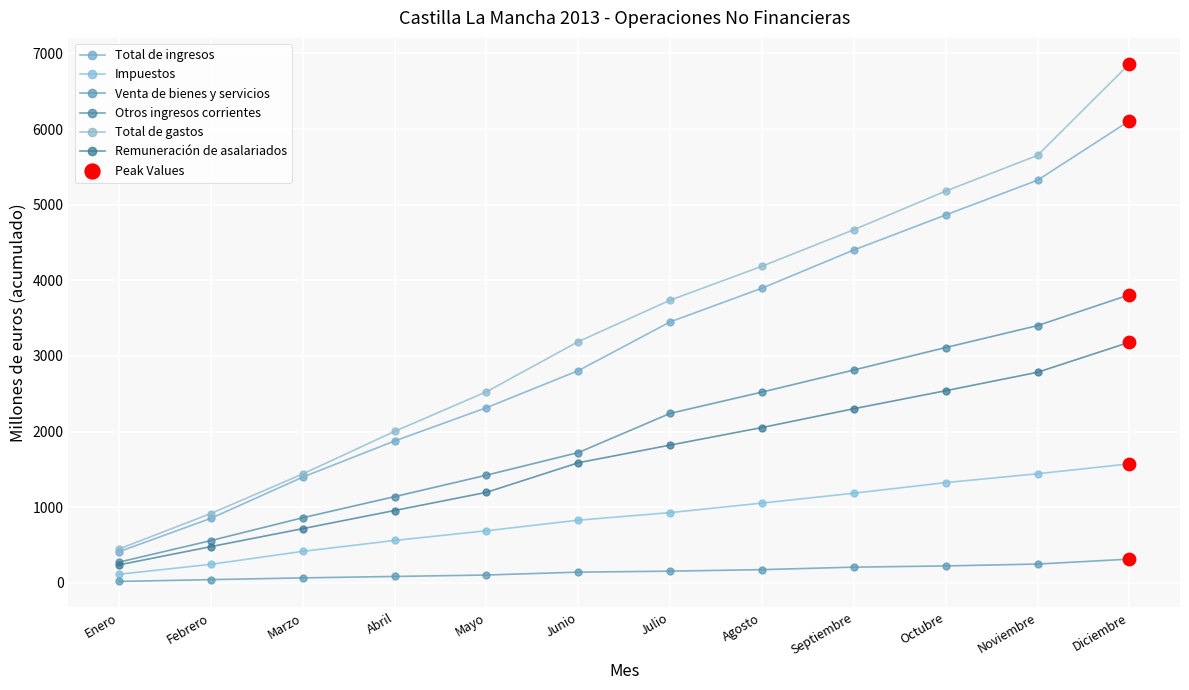

What is the total value across all series at Septiembre?

15578